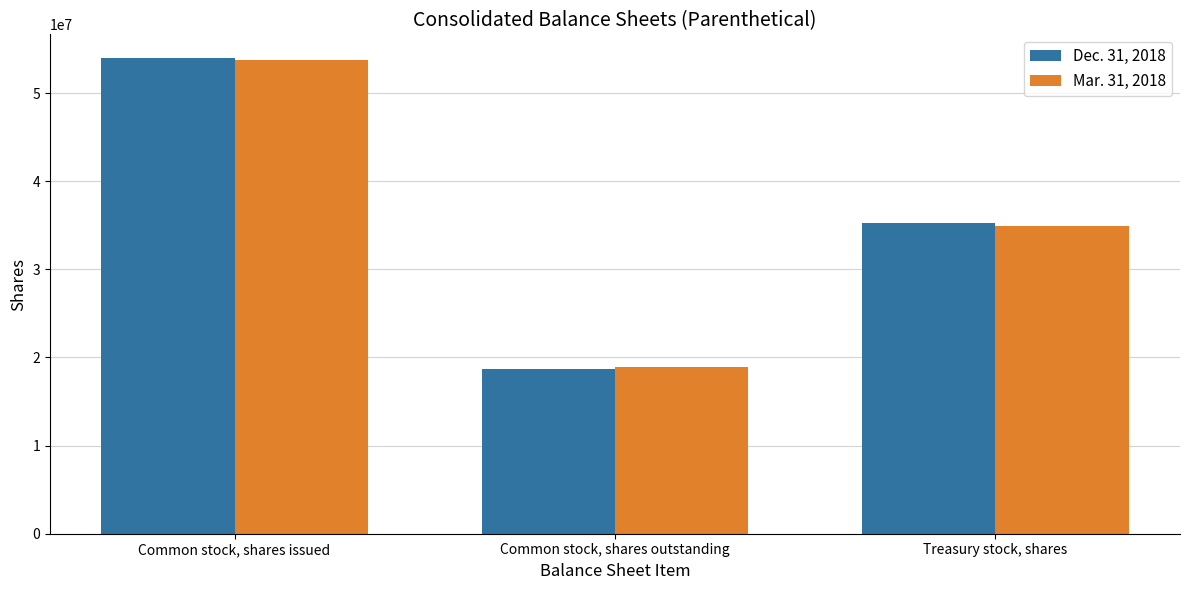

Does the chart contain any negative values?

No